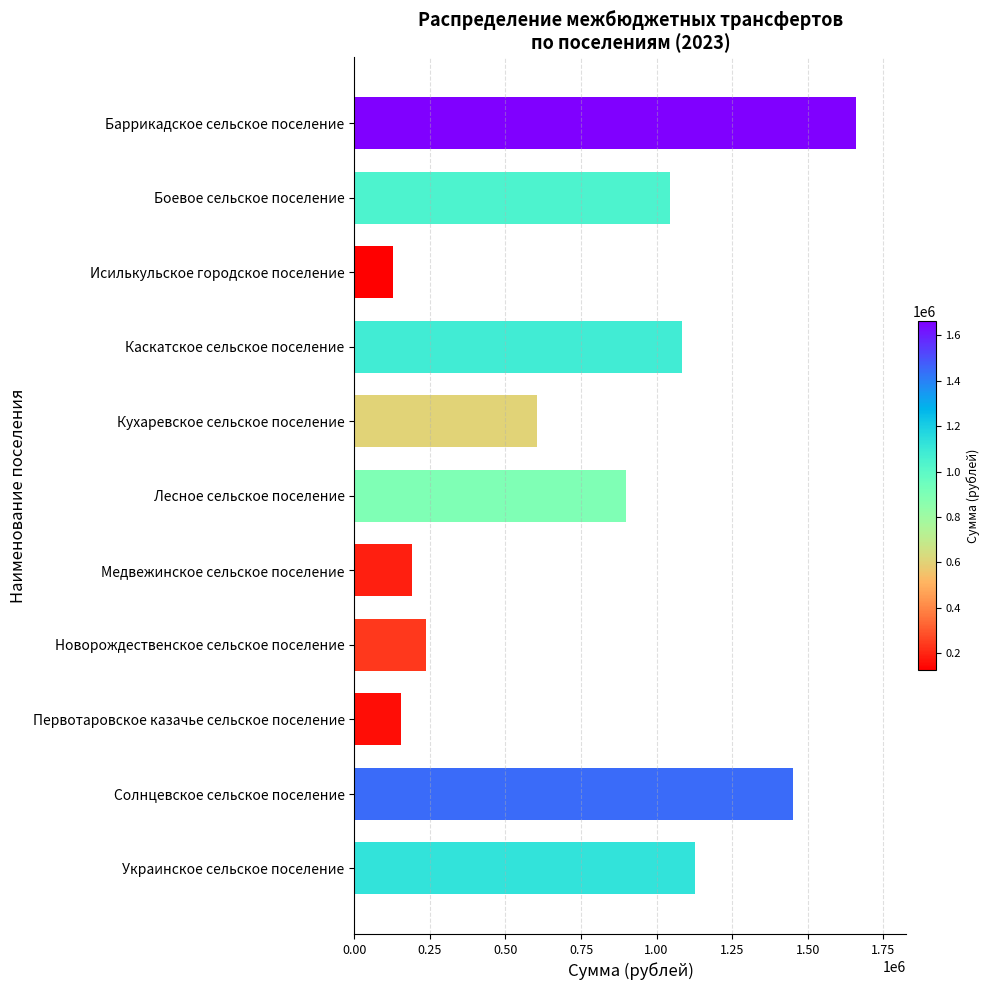

What is the difference between the values at Исилькульское городское поселение and Украинское сельское поселение?

998942.7